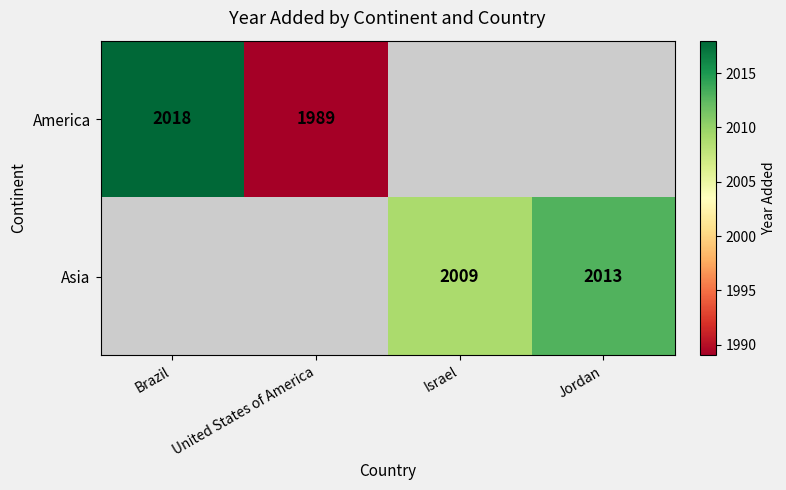

How many series are shown in this chart?

2